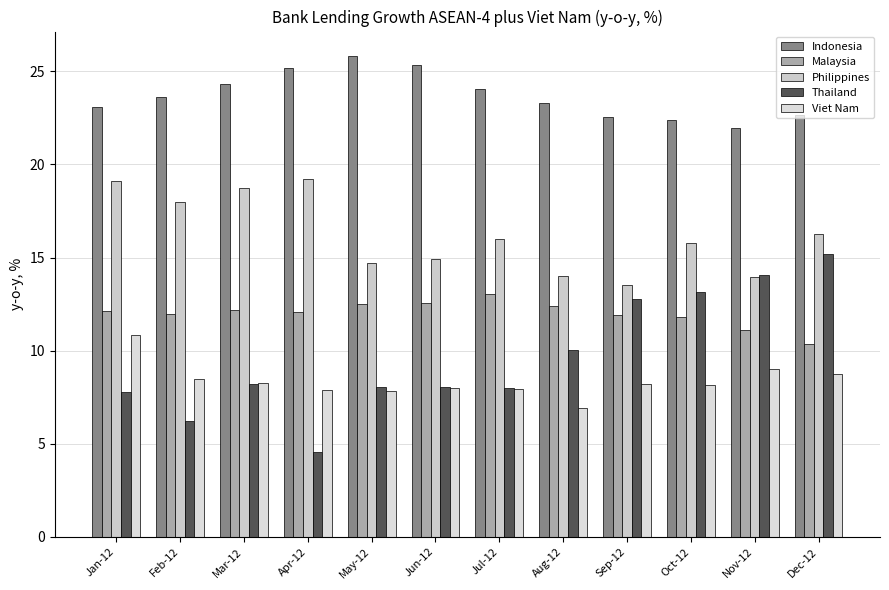

Is it true that Viet Nam equals 2.5 at Mar-12?

False